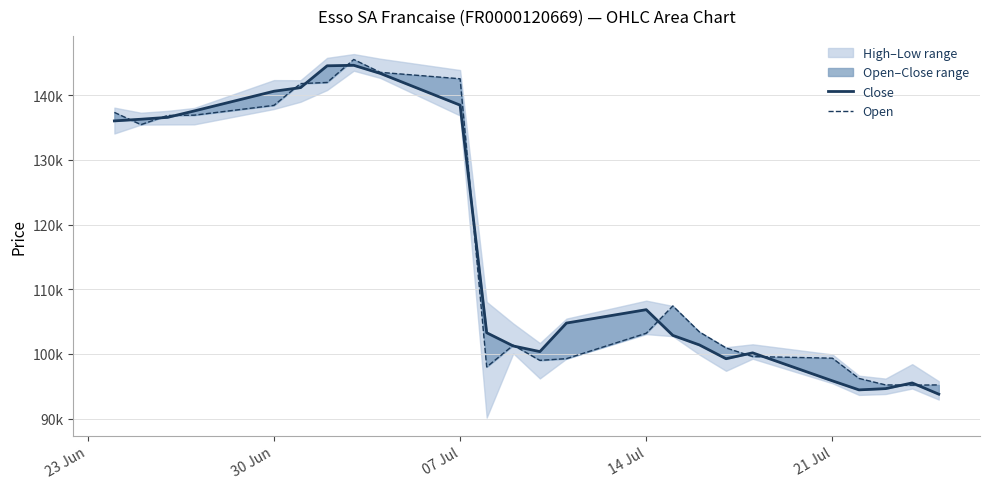

How many values in the Open series are below 103395?

12